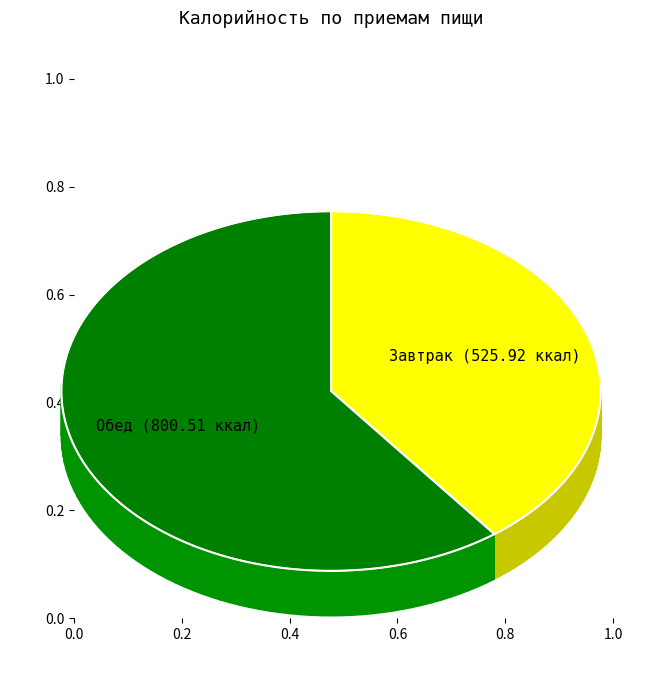

Which category accounts for the majority?

Обед (Калорийность)